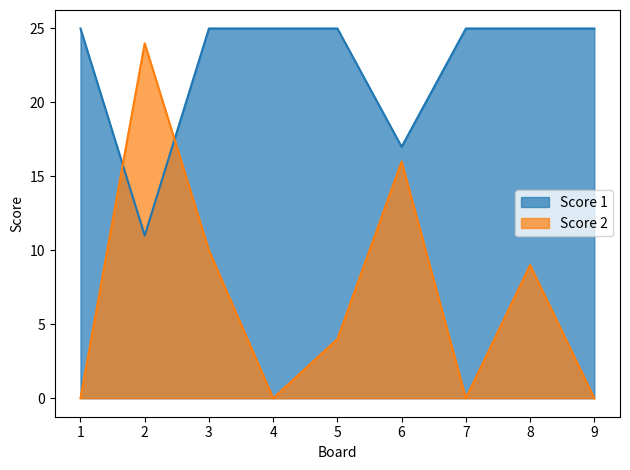

Rank the categories by Score 1 value from highest to lowest.

1, 3, 4, 5, 7, 8, 9, 6, 2